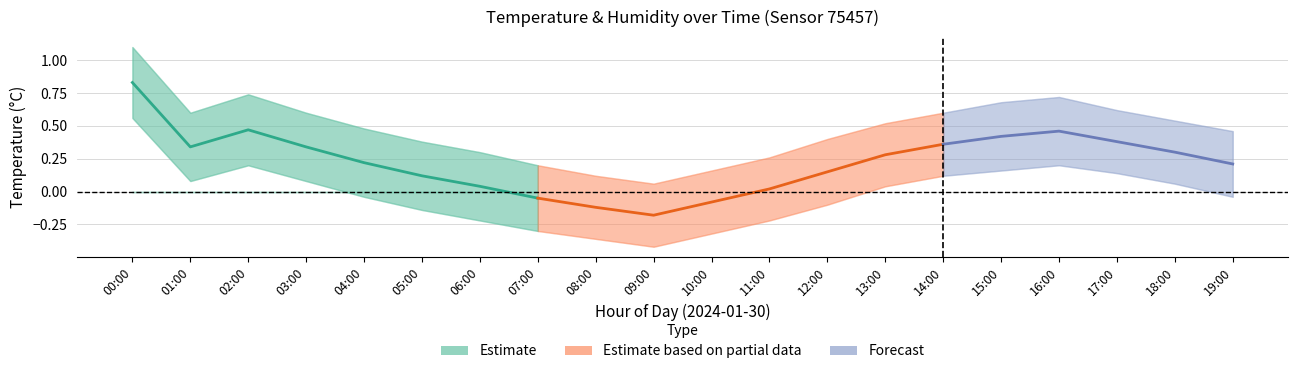

List the labels in order of value, largest first.

00:00, 02:00, 01:00, 03:00, 04:00, 05:00, 06:00, 07:00